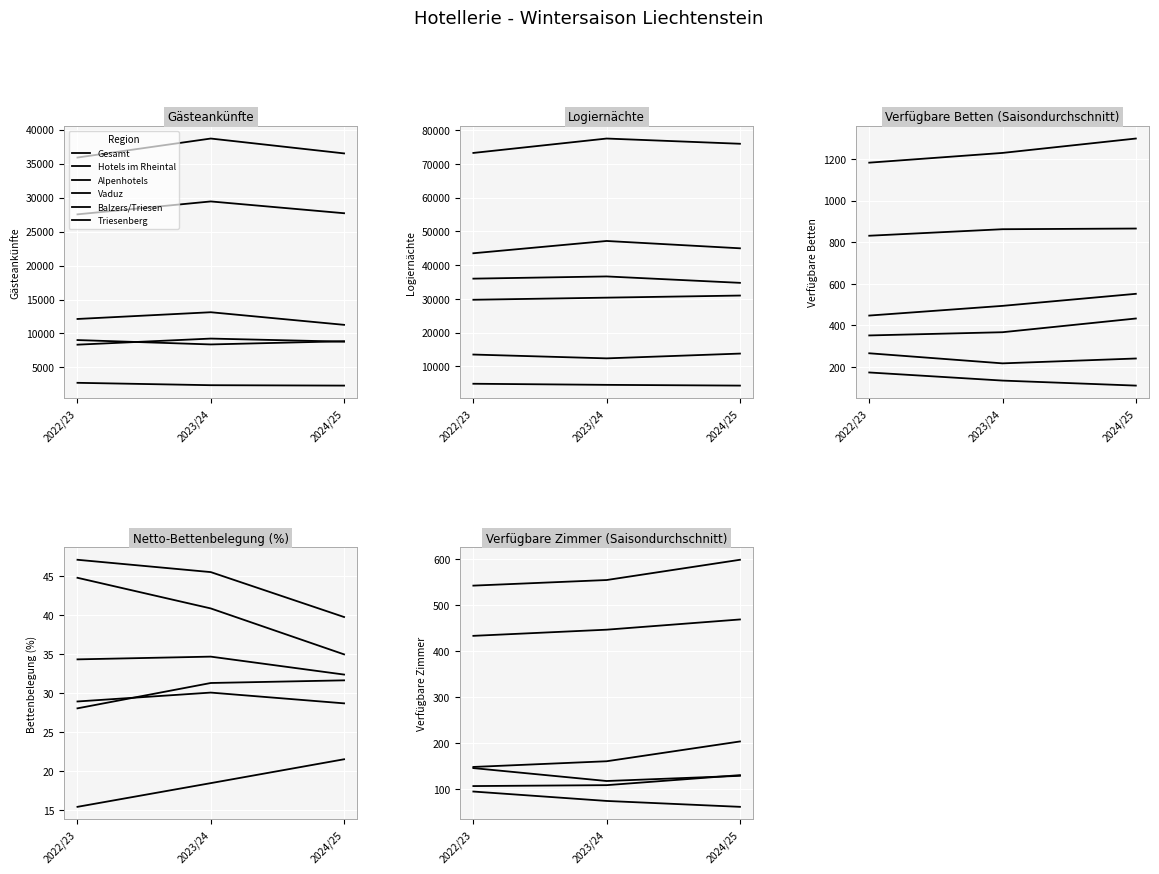

Is the value of Hotels im Rheintal at 2022/23 greater than the value of Alpenhotels at 2024/25?

Yes